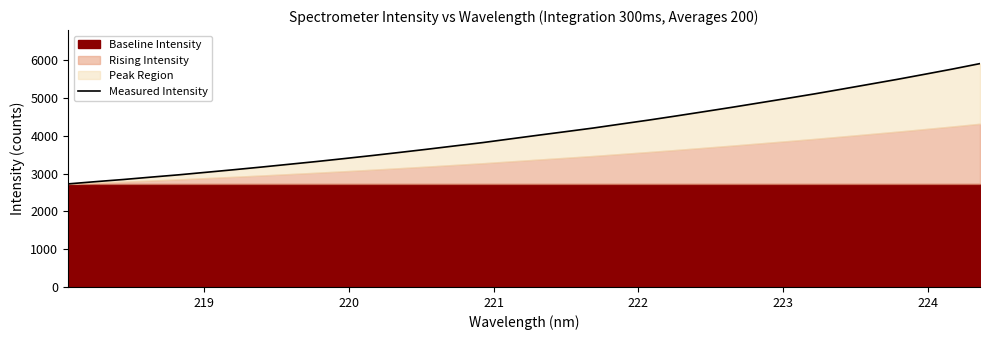

What is the sum of all values?

138985.7